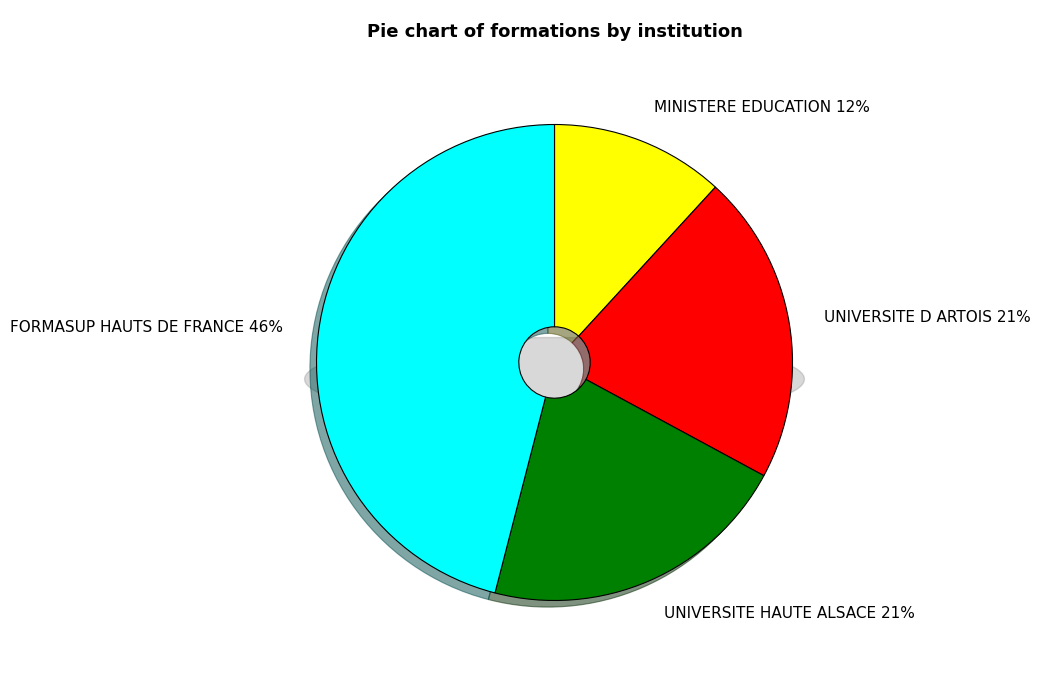

What percentage is the MINISTERE AUPRES DU MIN DE L'EDUCATION slice, to the nearest percent?

12%